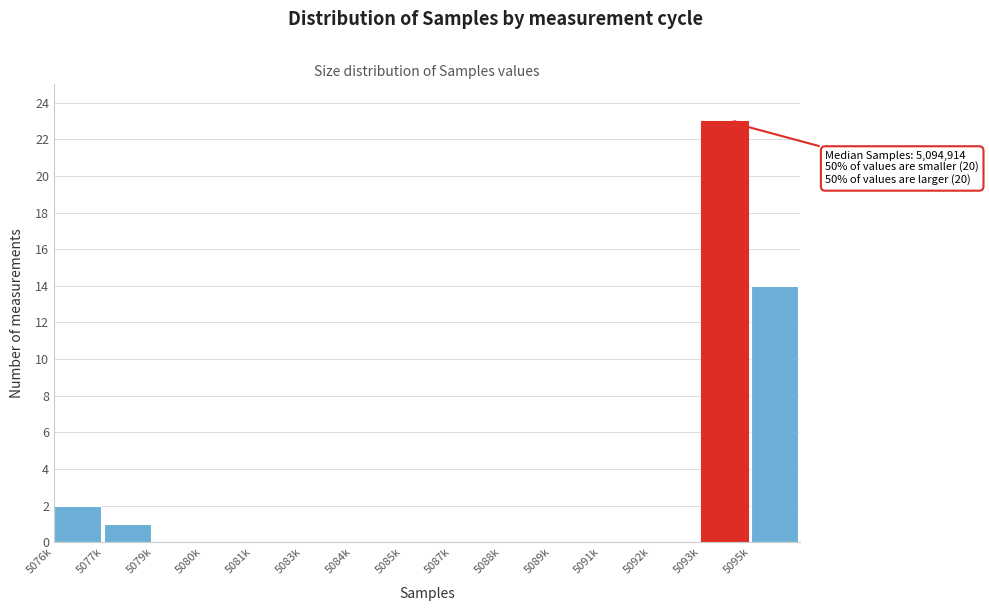

Reading left to right, what are all the values shown in this chart?

5076k=2	5077k=1	5079k=0	5080k=0	5081k=0	5083k=0	5084k=0	5085k=0	5087k=0	5088k=0	5089k=0	5091k=0	5092k=0	5093k=23	5095k=14